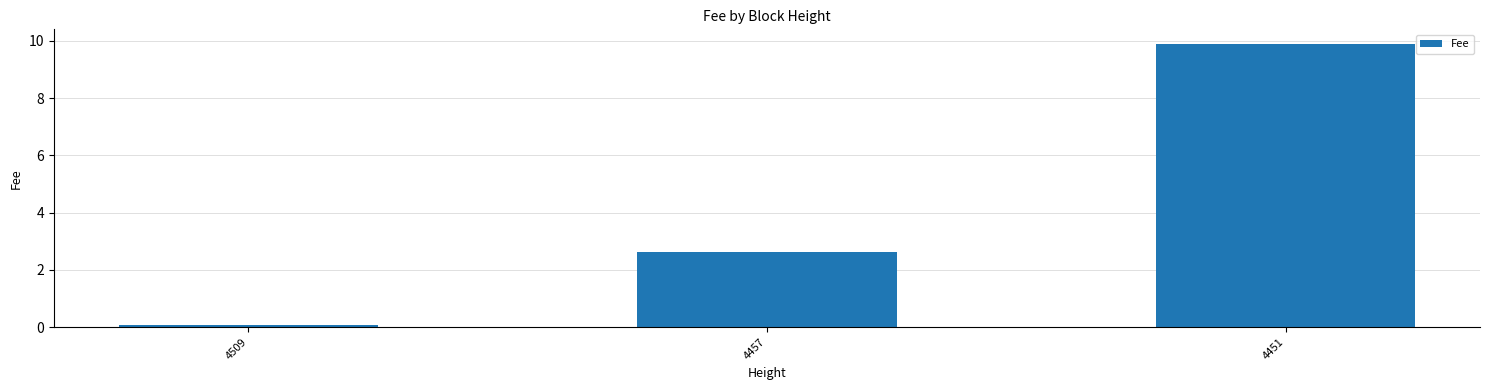

How many distinct data groups are displayed?

1